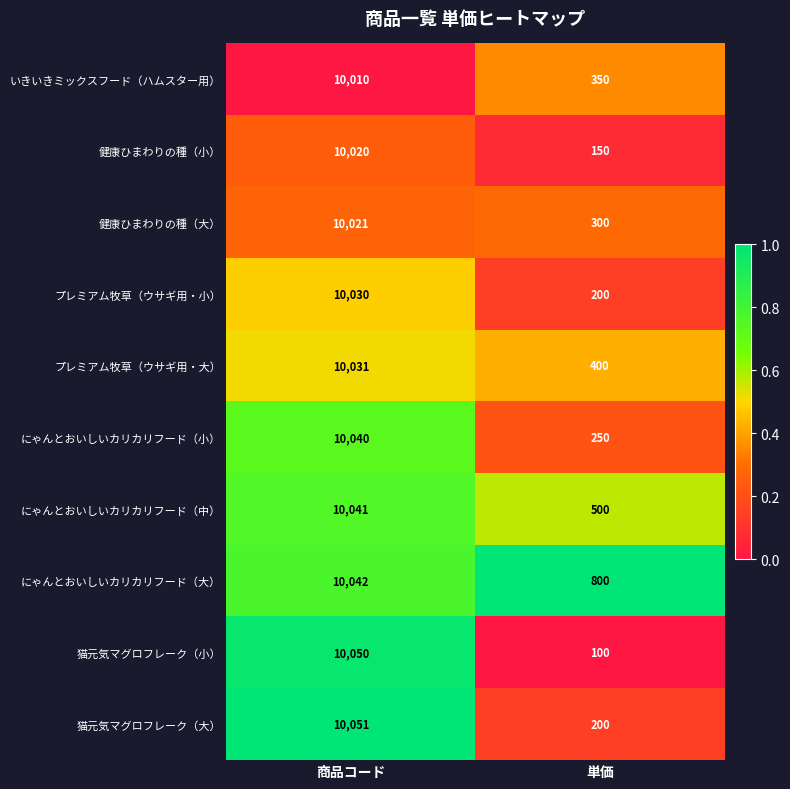

Where is 健康ひまわりの種（大） nearest to the value 5160?

単価